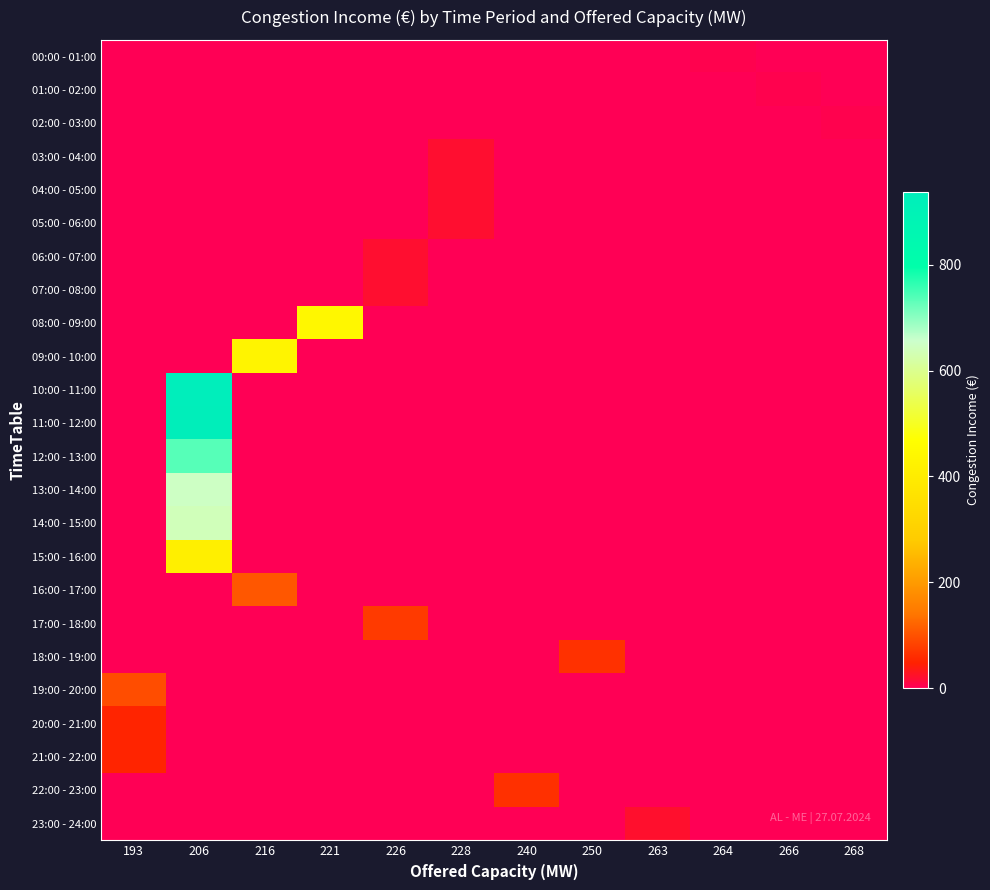

What is the total value across all series at 216?

540.0